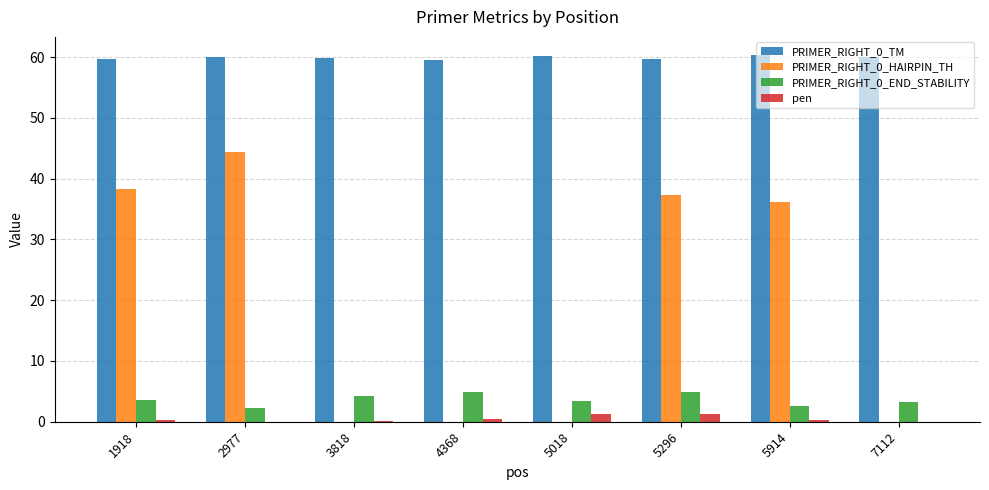

How many categories are shown in the chart?

8